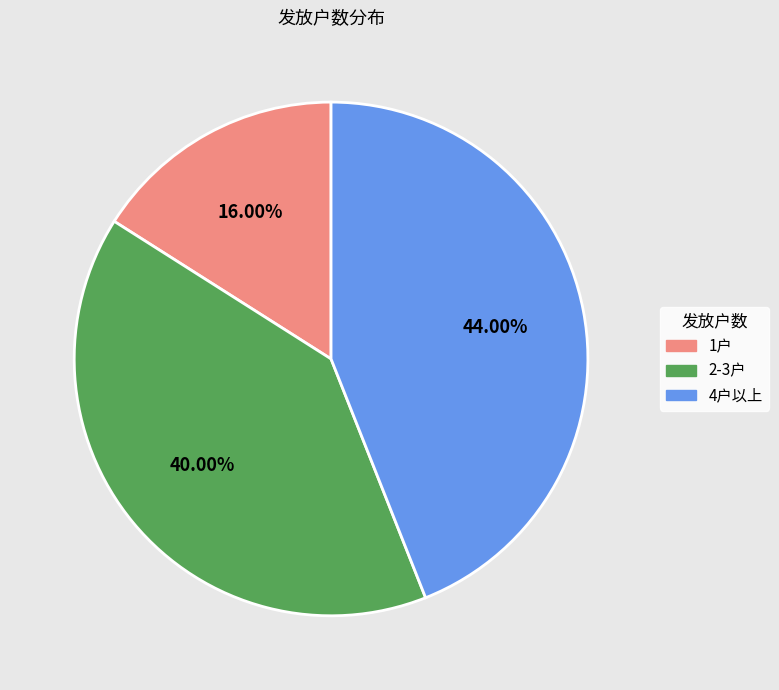

Approximately how many times larger is the value at 2-3户 compared to 4户以上?

0.9